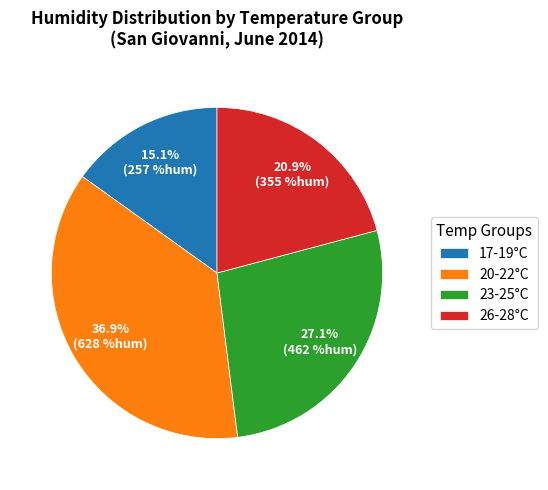

Approximately how many times larger is the value at 20-22°C compared to 23-25°C?

1.4